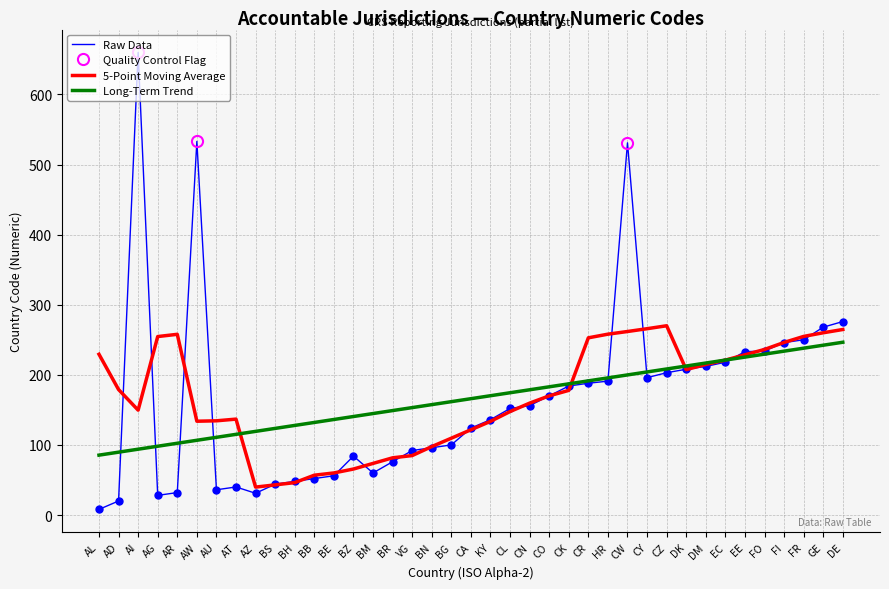

What is the minimum value shown in the chart?

8